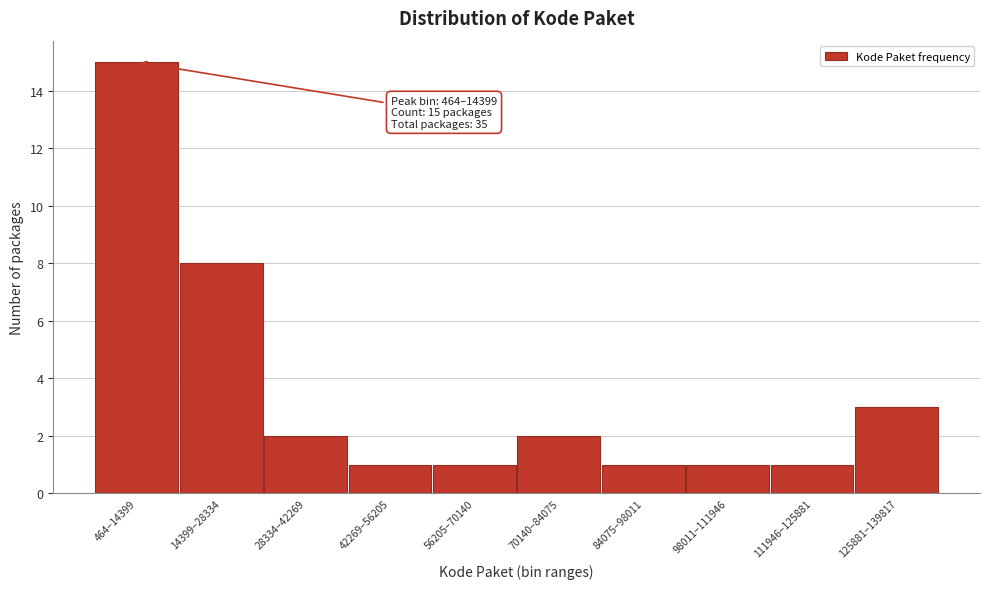

Reading left to right, what are all the values shown in this chart?

464–14399=15	14399–28334=8	28334–42269=2	42269–56205=1	56205–70140=1	70140–84075=2	84075–98011=1	98011–111946=1	111946–125881=1	125881–139817=3